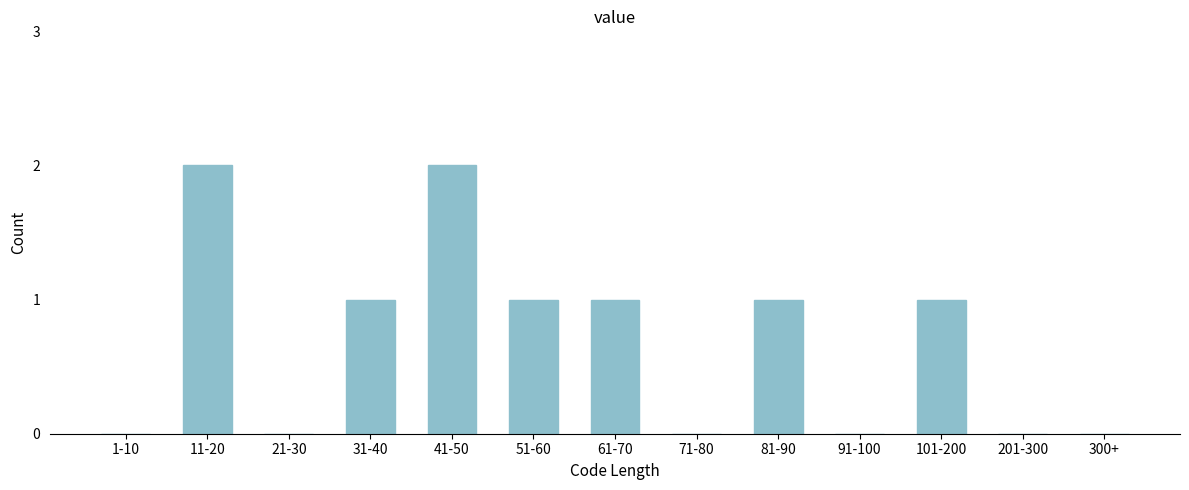

Reading left to right, extract all data points from this chart.

1-10=0	11-20=2	21-30=0	31-40=1	41-50=2	51-60=1	61-70=1	71-80=0	81-90=1	91-100=0	101-200=1	201-300=0	300+=0